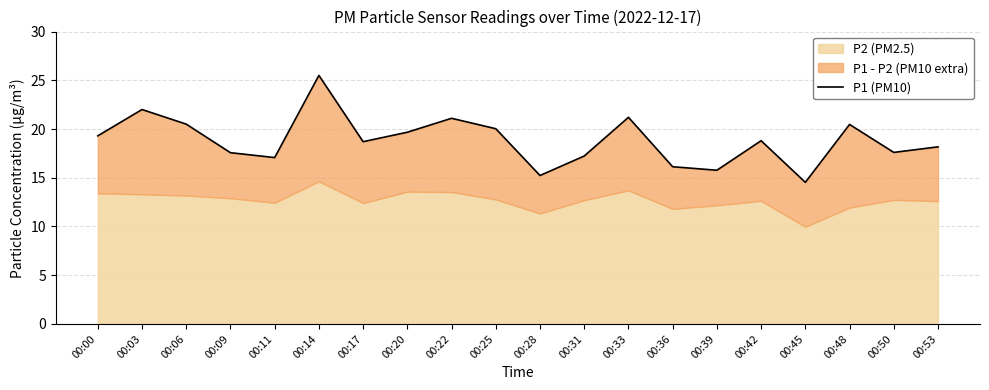

Reading right to left, transcribe all the data shown in this chart.

18.2	17.6	20.5	14.5	18.8	15.8	16.1	21.2	17.2	15.2	20.0	21.1	19.7	18.7	25.5	17.1	17.6	20.5	22.0	19.3